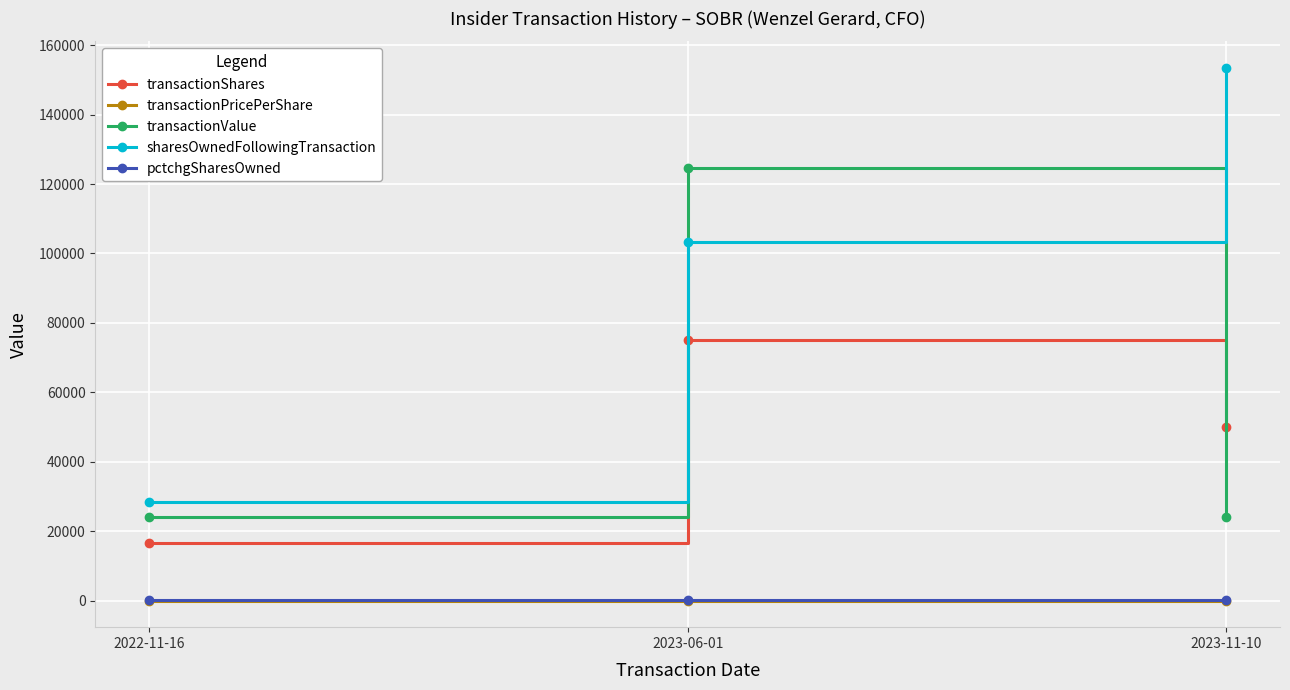

At which category is the sum across all series the highest?

2023-06-01